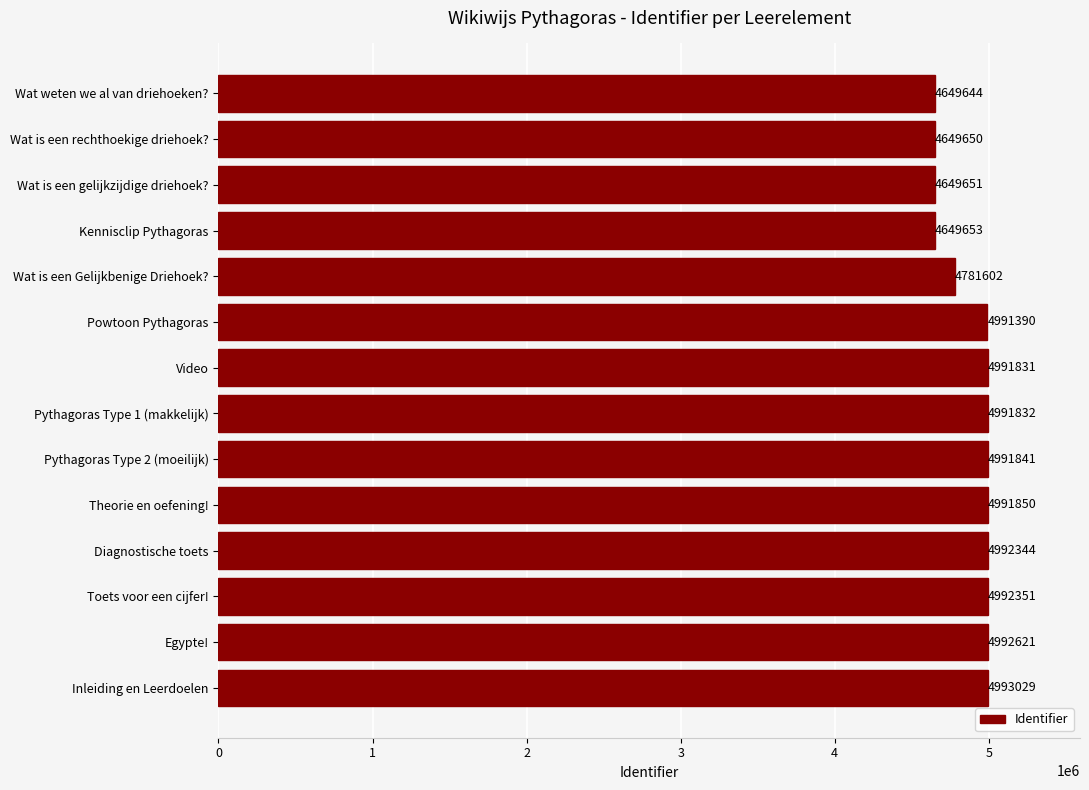

Are the bars horizontal?

Yes